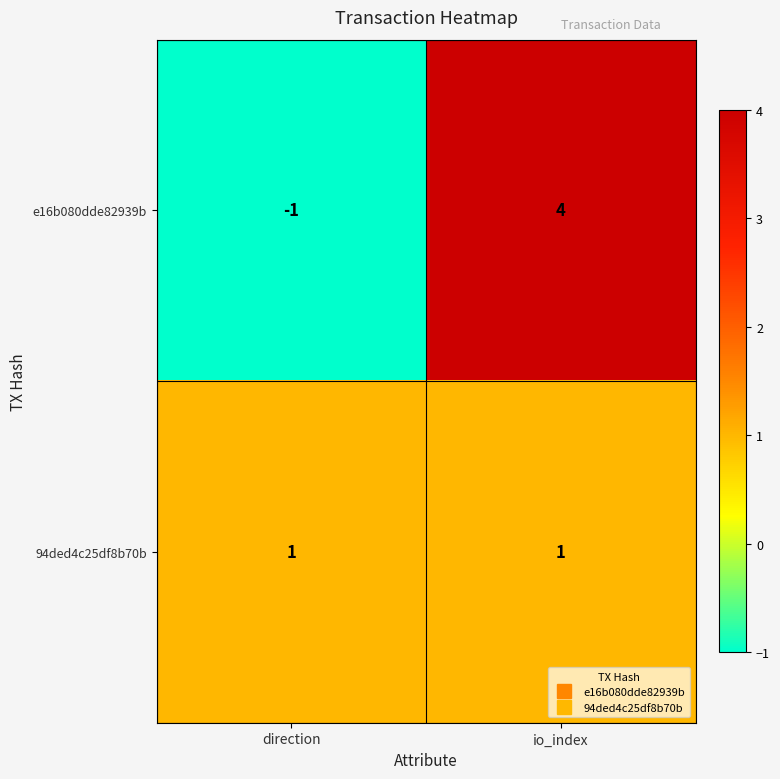

List the series in order of their peak value, highest first.

e16b080dde82939b, 94ded4c25df8b70b